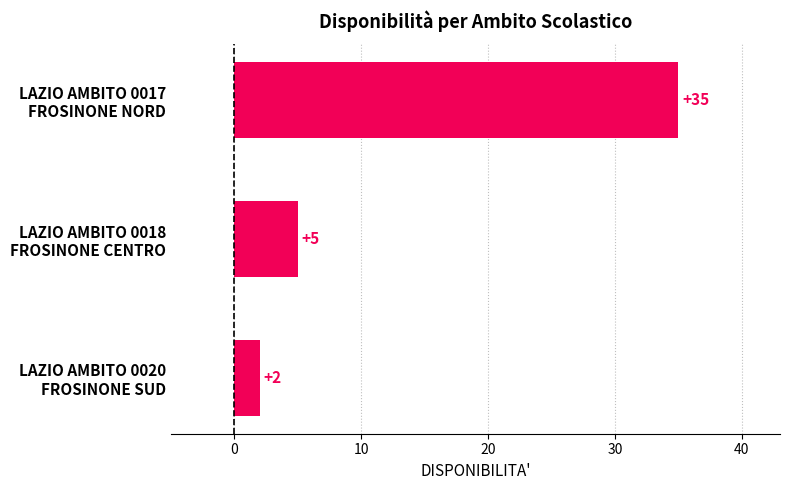

What is the average value?

14